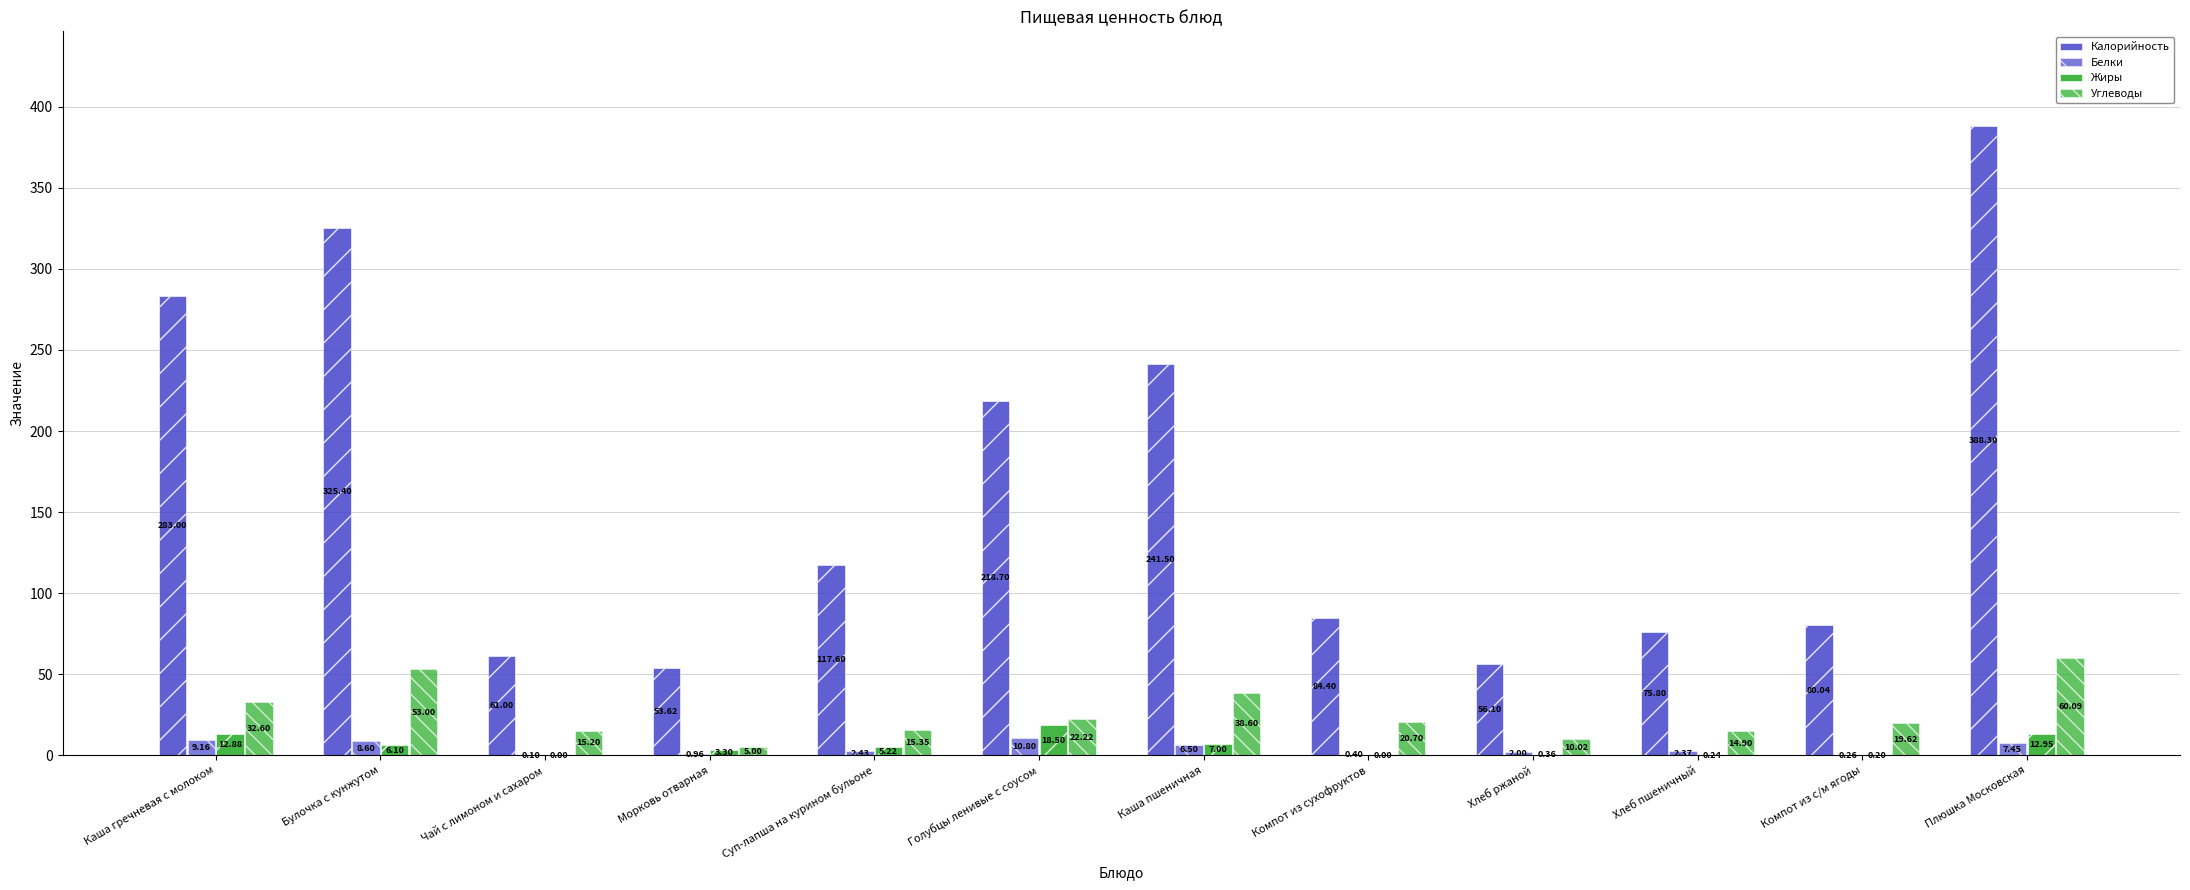

The value of Углеводы at Компот из сухофруктов is 20.7. True or false?

True